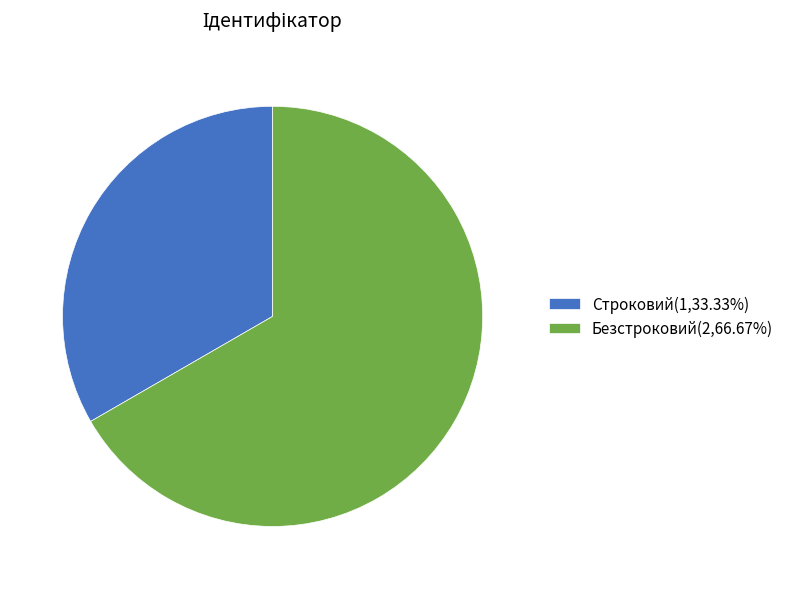

Is the sum of Безстроковий(2,66.67%) and Строковий(1,33.33%) greater than half?

Yes